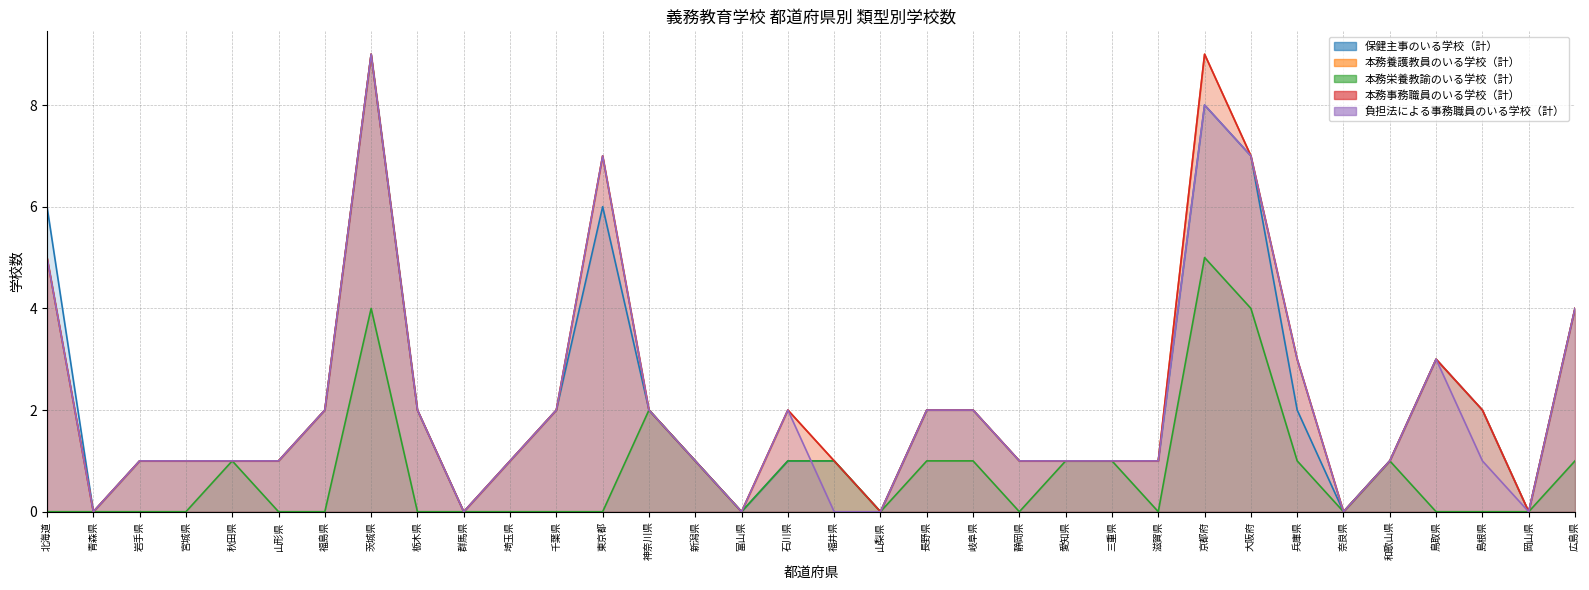

How many 本務事務職員のいる学校（計） values are between 1 and 2?

20